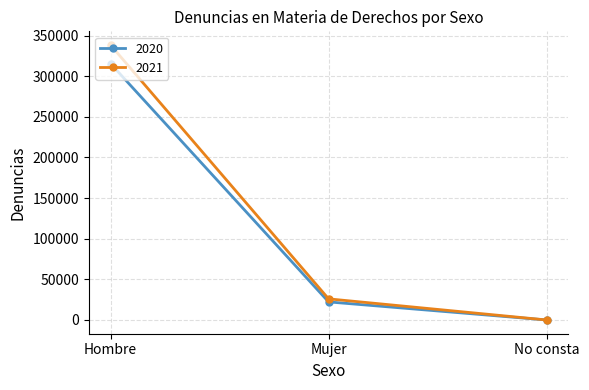

List the labels in order of 2021 value, largest first.

Hombre, Mujer, No consta